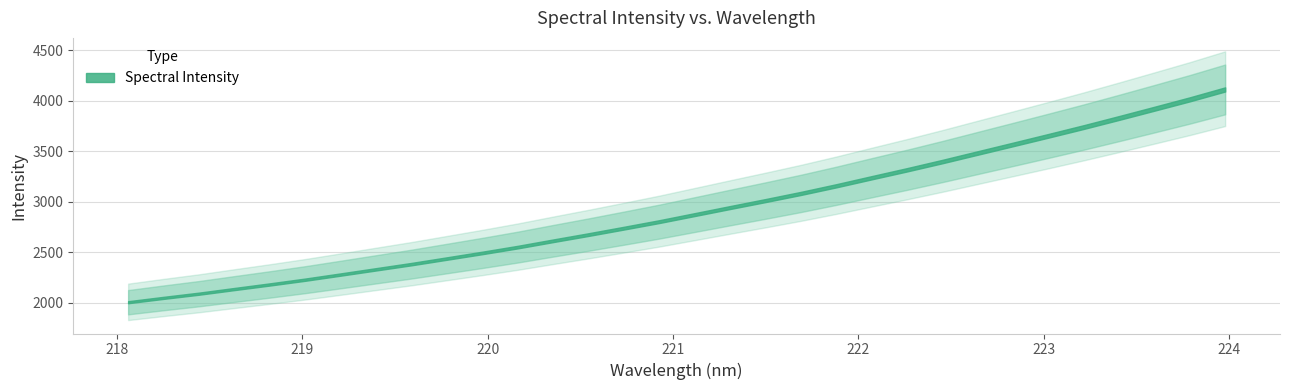

How many data points are less than 2871?

16